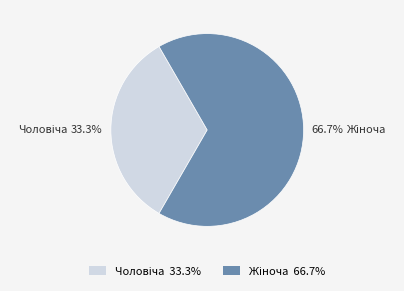

Is there any slice that represents more than half of the pie?

Yes